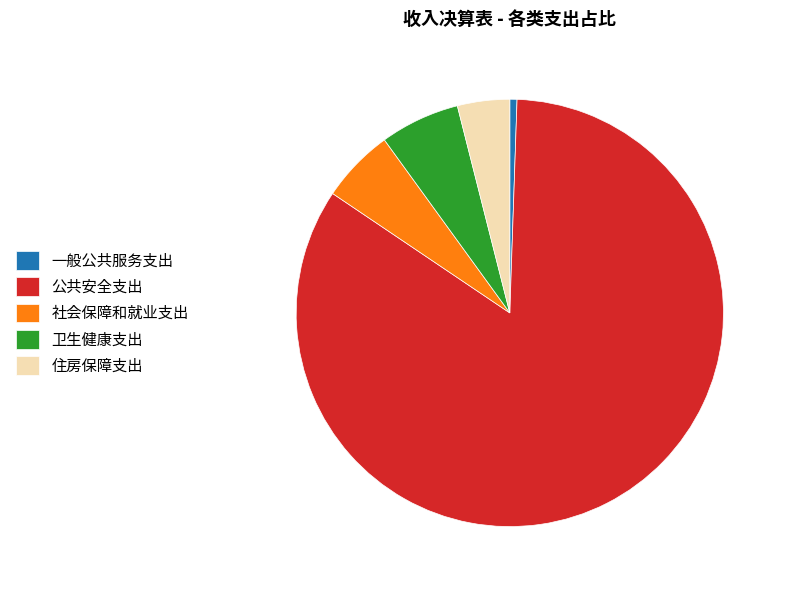

Combined, do 住房保障支出 and 公共安全支出 account for over 50%?

Yes